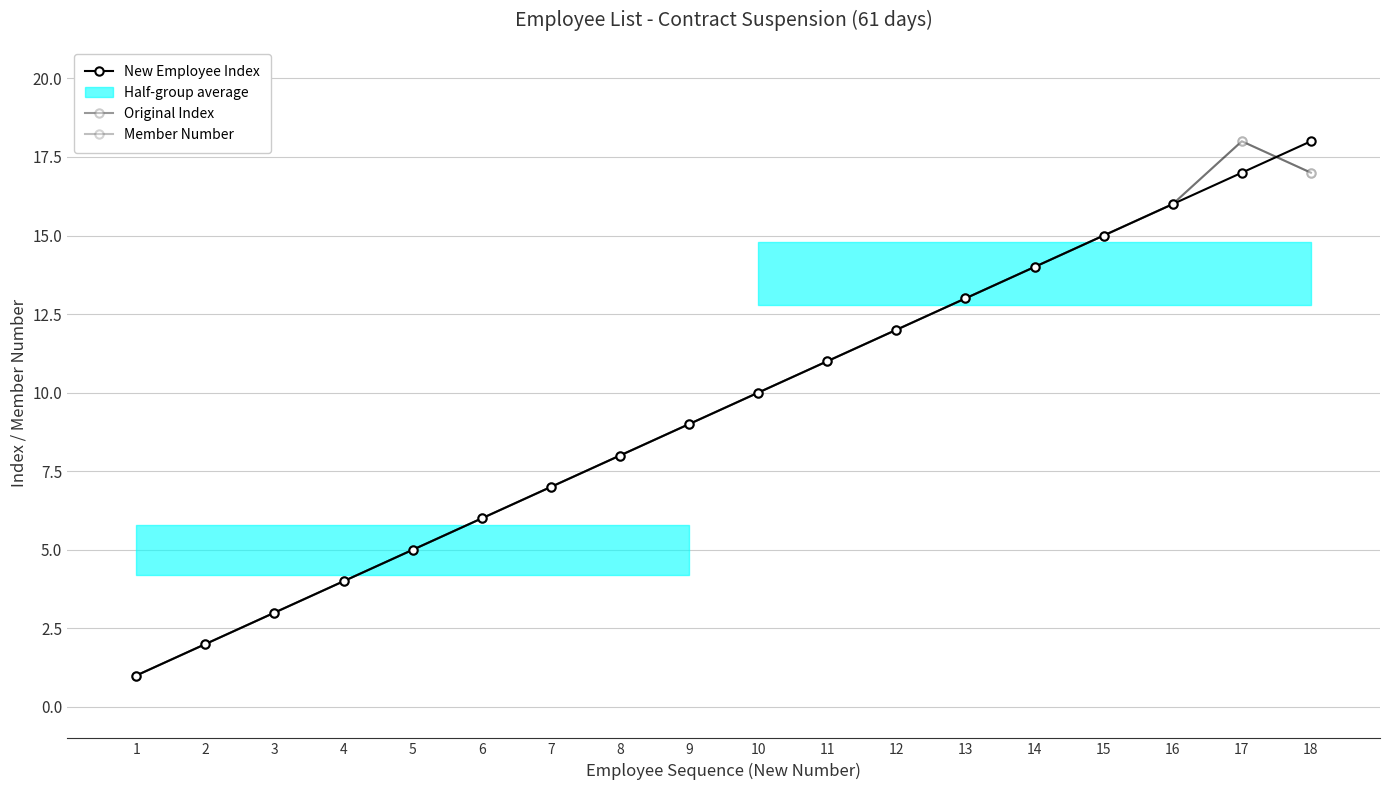

True or false: Member Number and New Employee Index intersect in this chart.

True